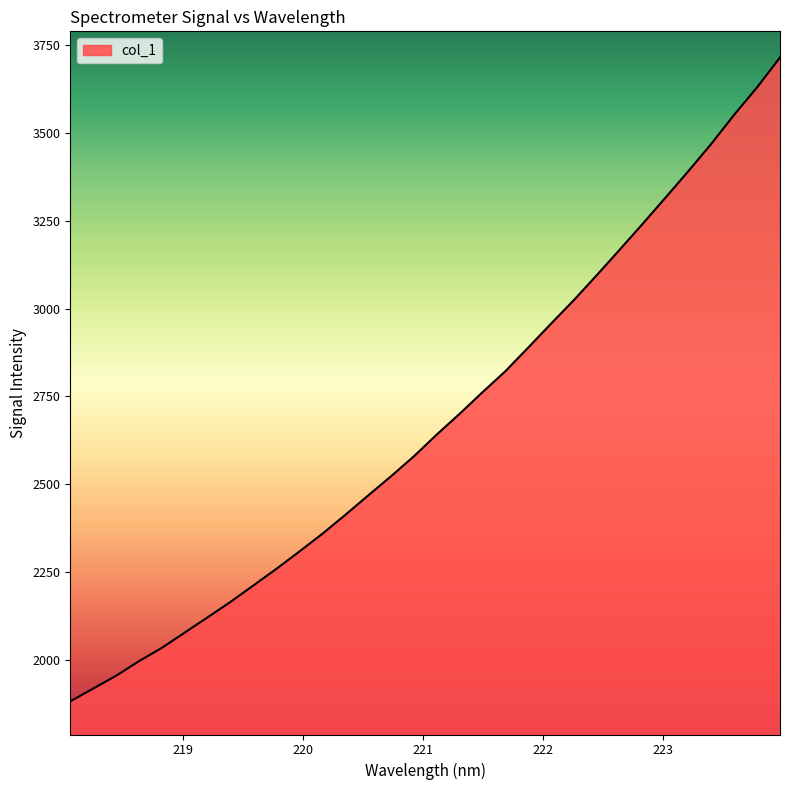

What is the smallest value displayed?

1883.3